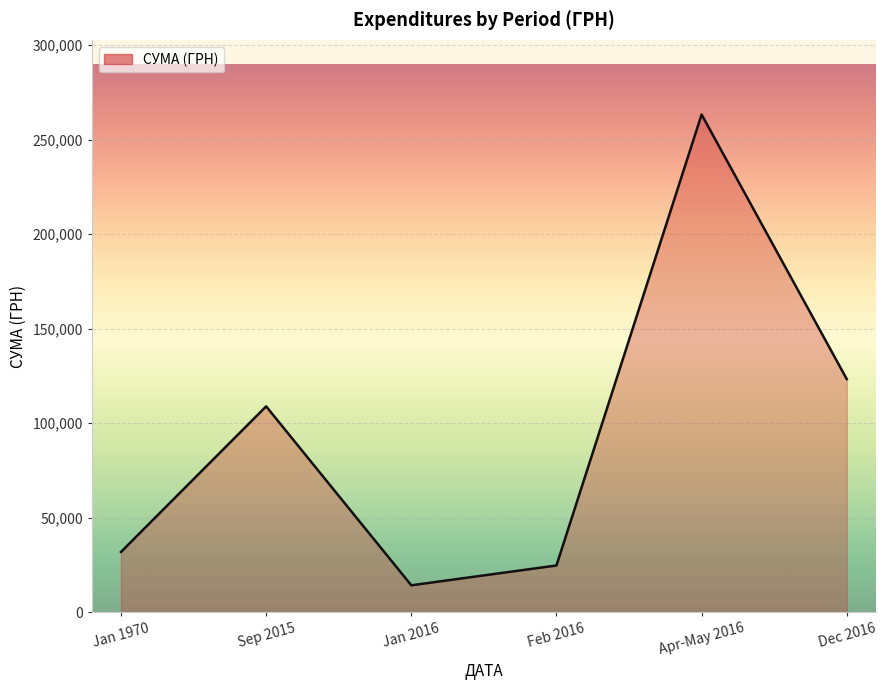

List the labels in order of value, largest first.

Apr-May 2016, Dec 2016, Sep 2015, Jan 1970, Feb 2016, Jan 2016